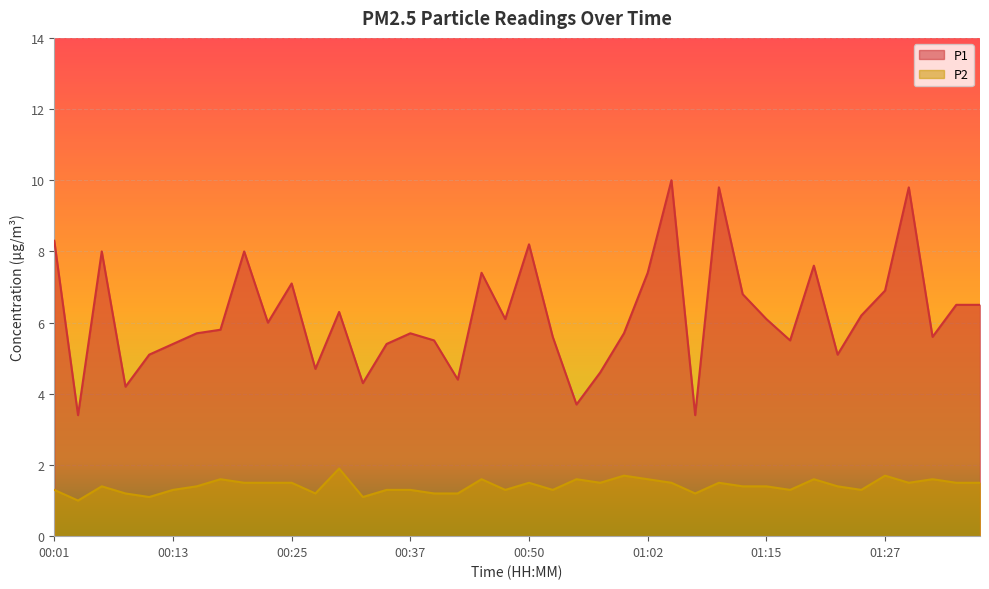

True or false: P1 has a value of 6.1 at 01:15.

True